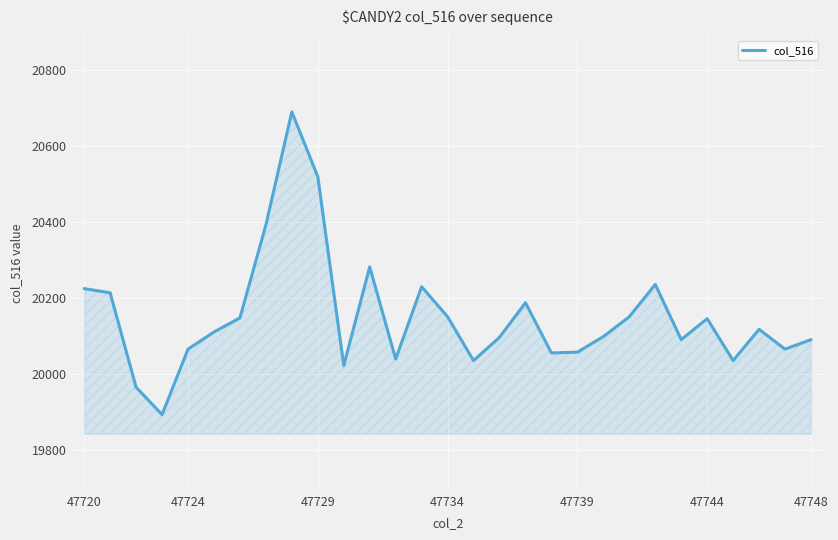

How many distinct data groups are displayed?

1